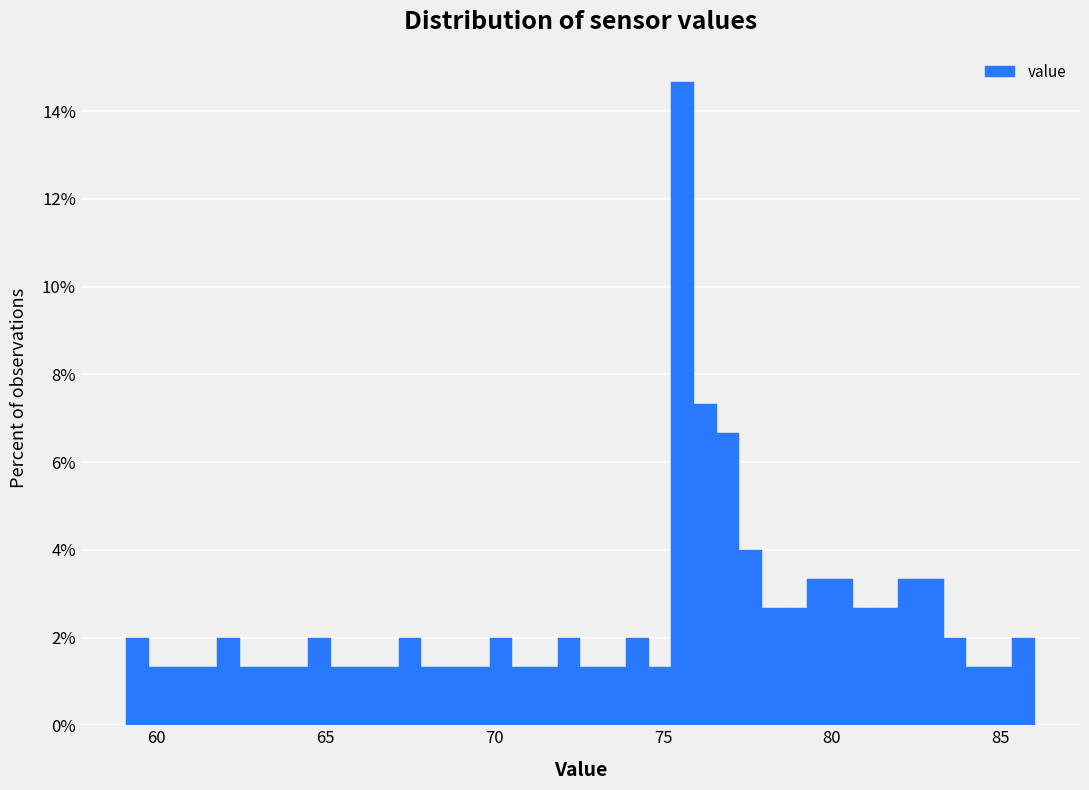

Around what value on the x-axis is the tallest bar? Give the approximate position of its centre, as read against the axis.

75.5